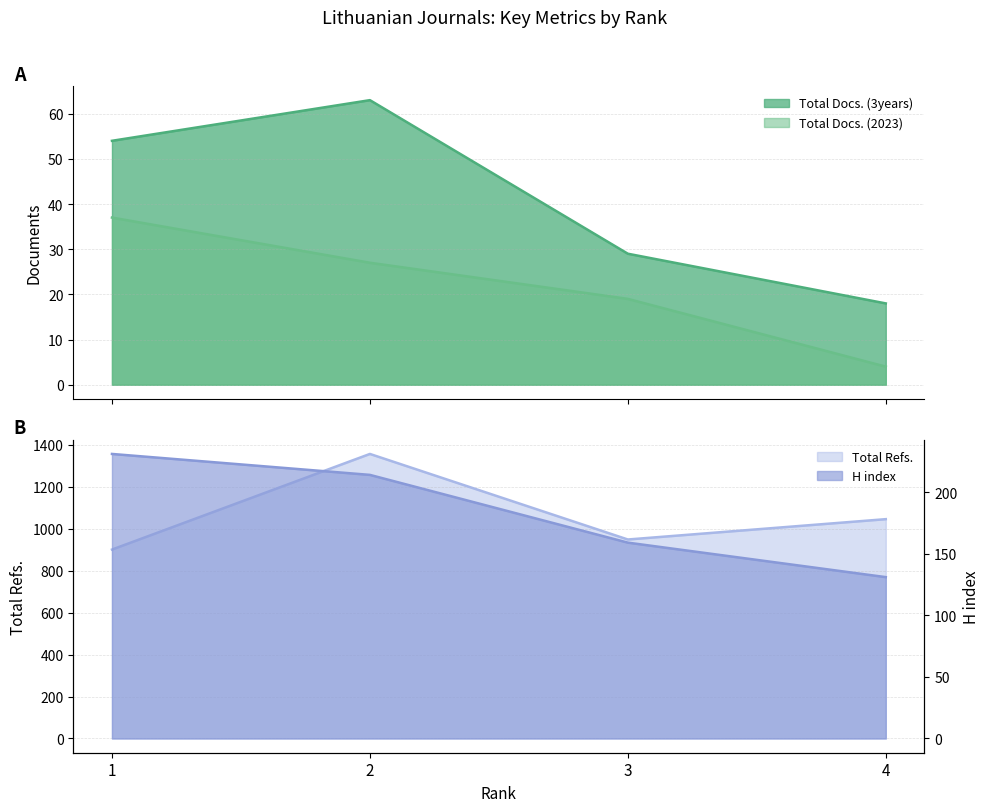

Which series changed the most between 1 and 4?

Total Refs.